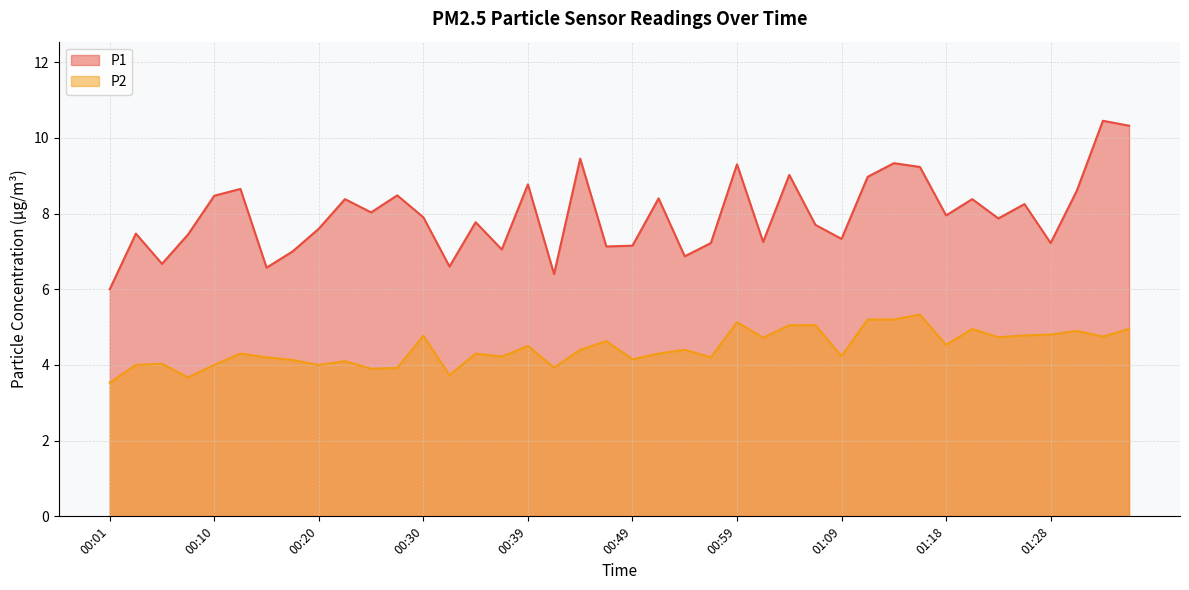

How many interior local peaks does the P2 series have?

12